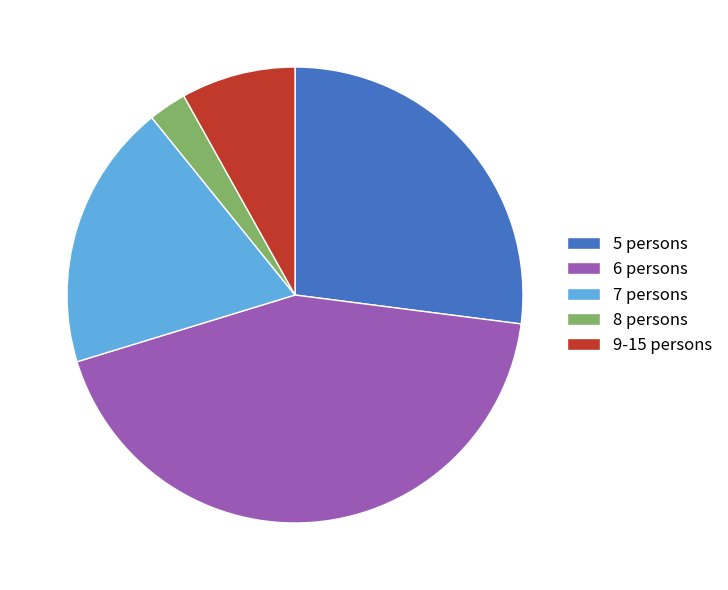

Does any single category account for the majority?

No